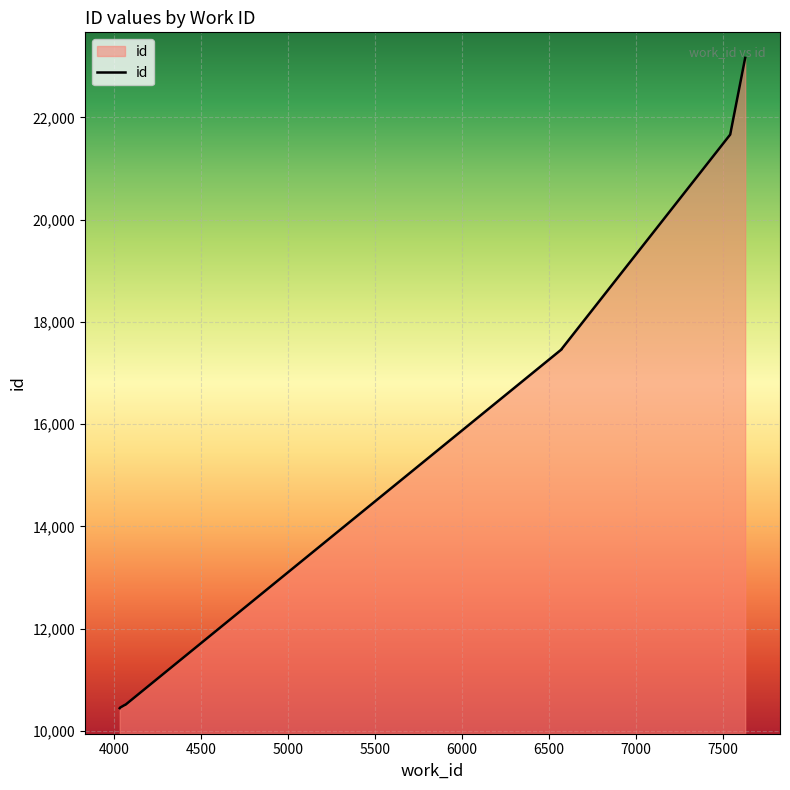

The chart shows a value of 32054 at 8000. True or false?

False